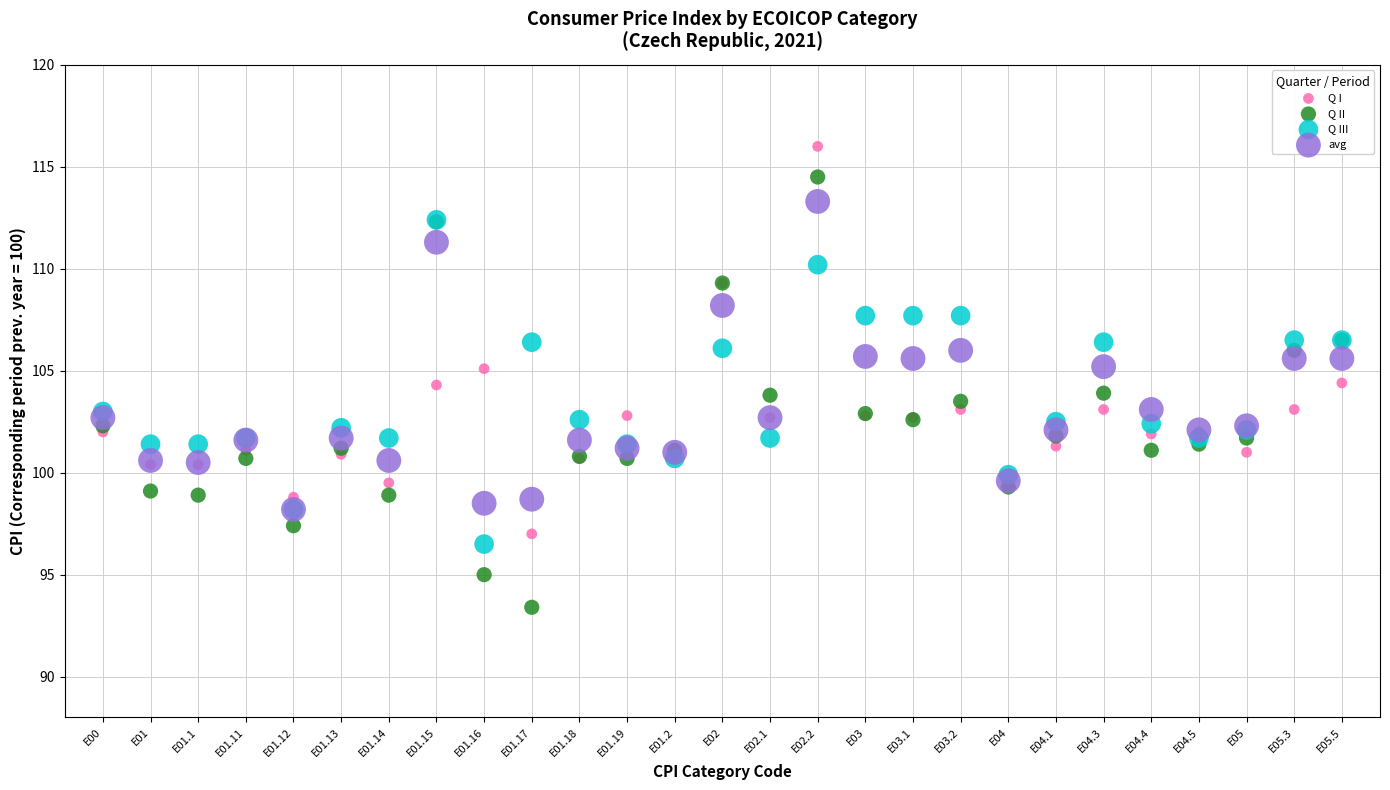

What are all the series names shown in the legend?

Q I, Q II, Q III, avg